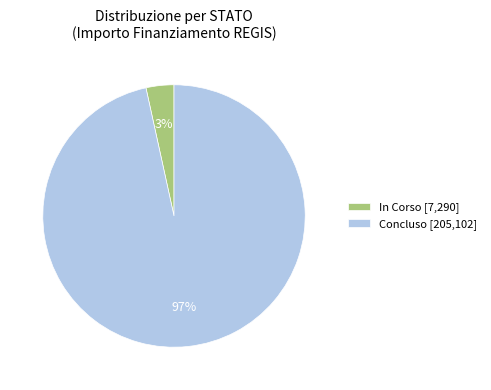

True or false: In Corso [7,290] accounts for 3% of the total.

True